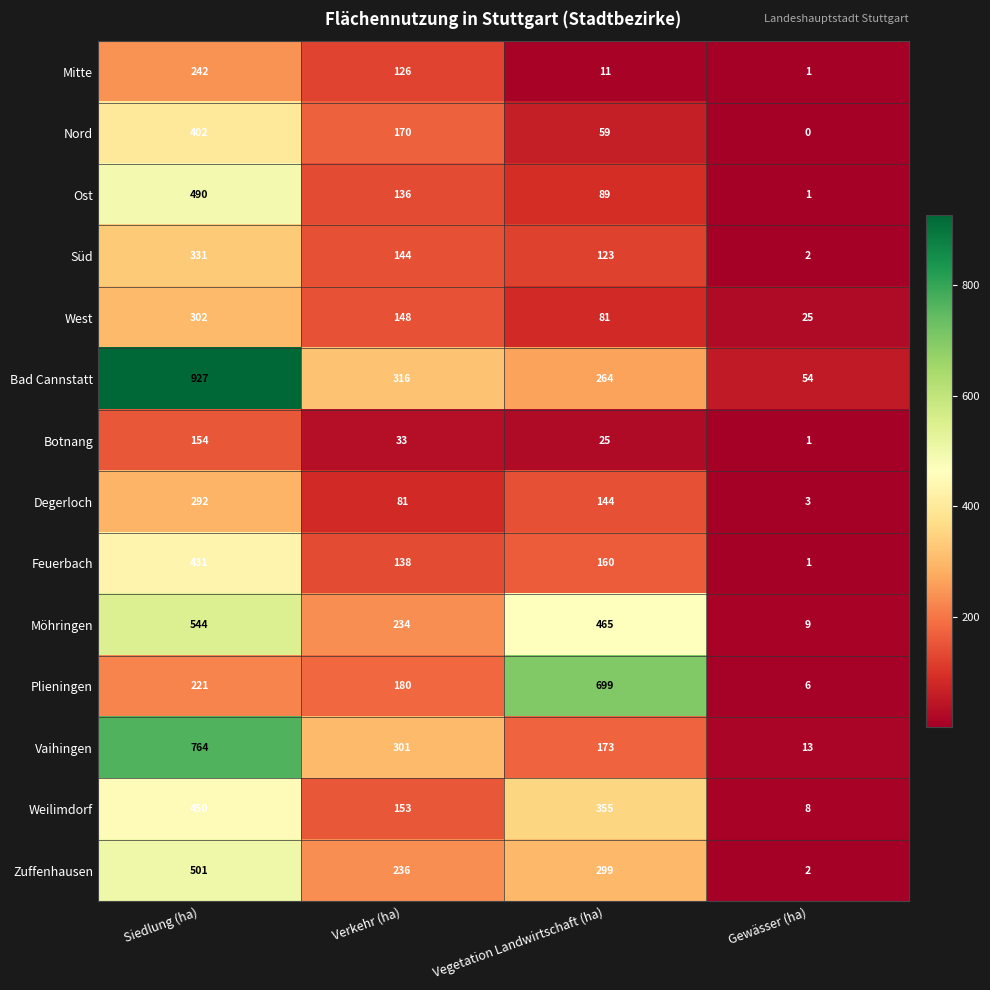

Between Siedlung (ha) and Gewässer (ha), which series saw the biggest shift?

Bad Cannstatt